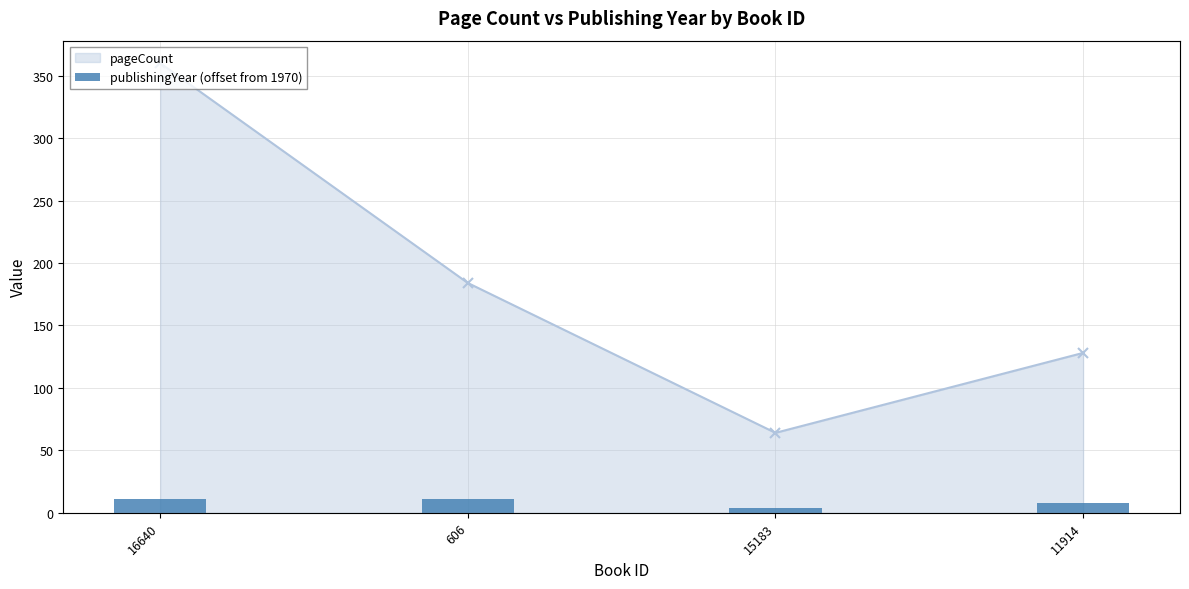

Where does the pageCount series first go above 184?

16640